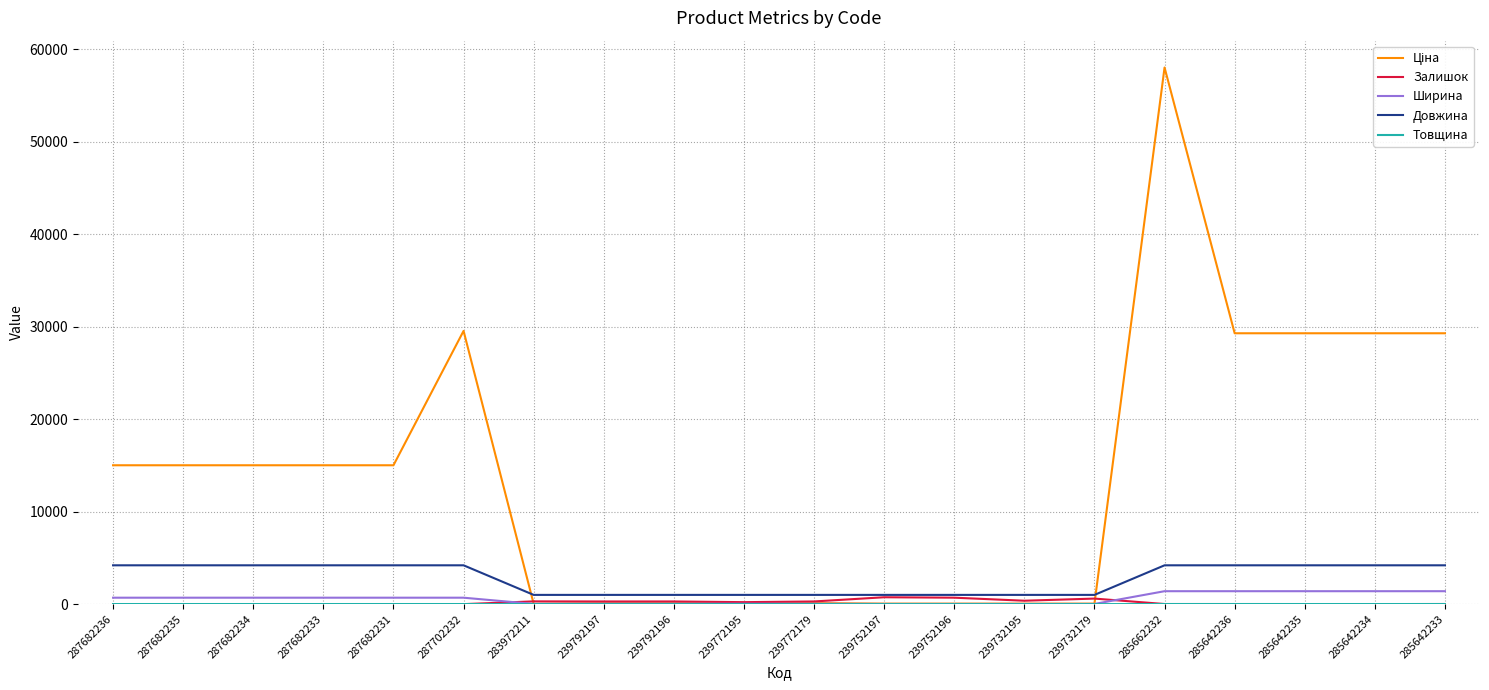

At which category is the sum across all series the highest?

285662232